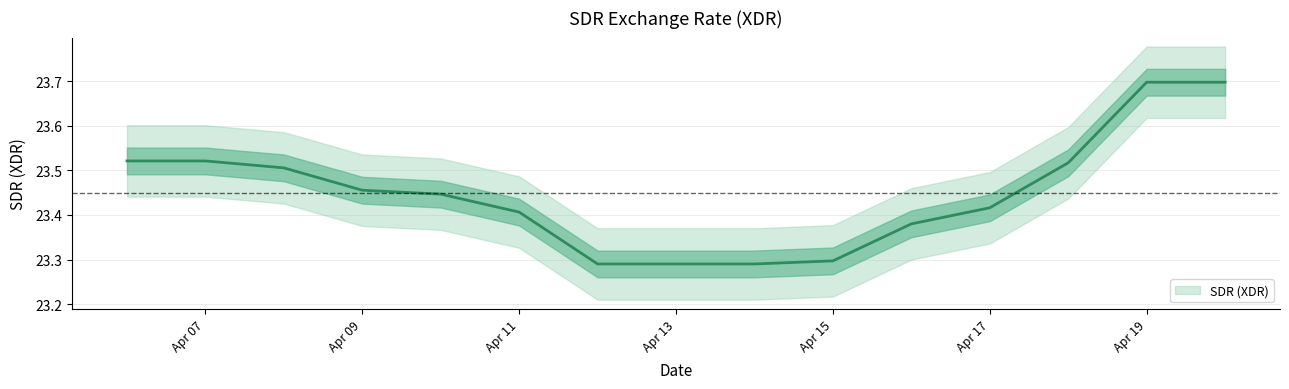

What is the highest value of the SDR (XDR) series?

23.7